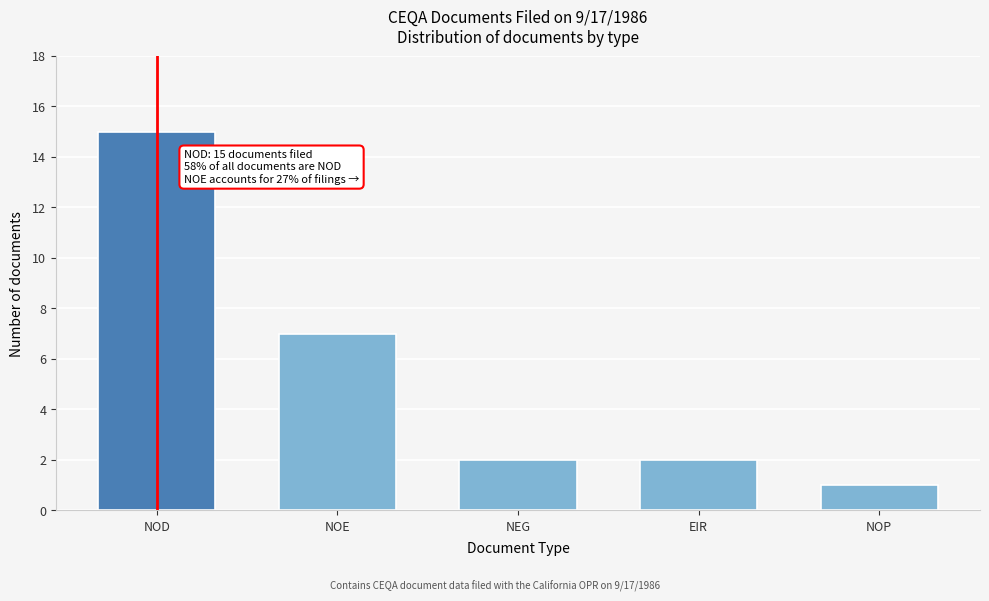

Reading left to right, what are all the values shown in this chart?

NOD=15	NOE=7	NEG=2	EIR=2	NOP=1